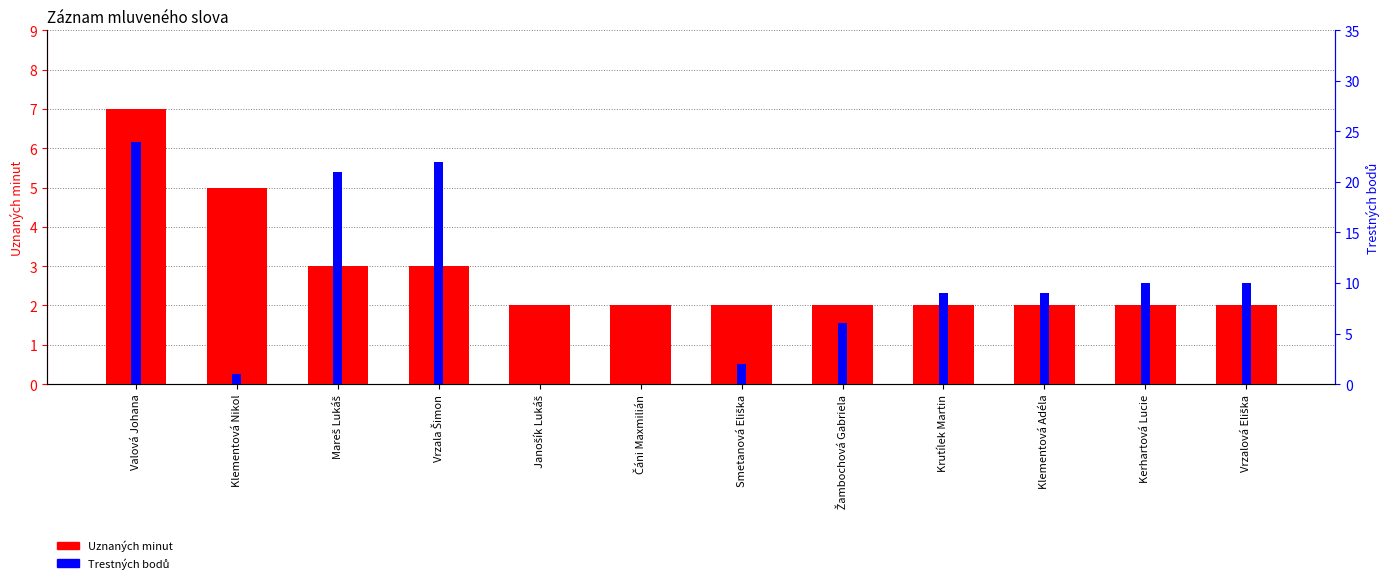

What is the total value across all series at Janošík Lukáš?

2